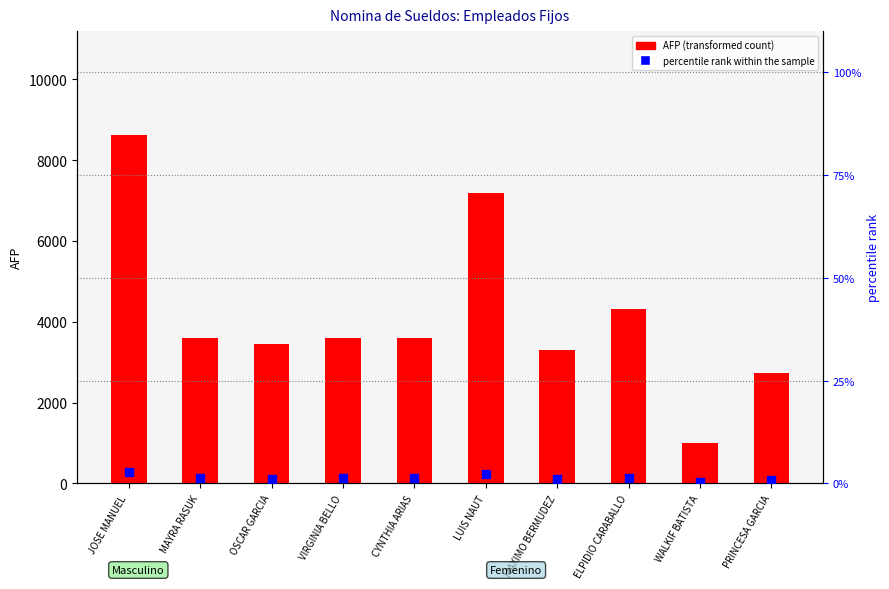

Is the value of AFP (transformed count) at MAXIMO BERMUDEZ greater than the value of percentile rank within the sample at JOSE MANUEL?

Yes